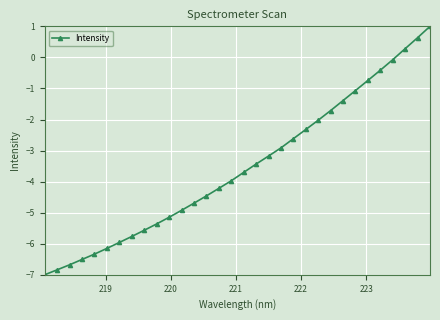

What is the value of the 21st point from the left?

-2.6